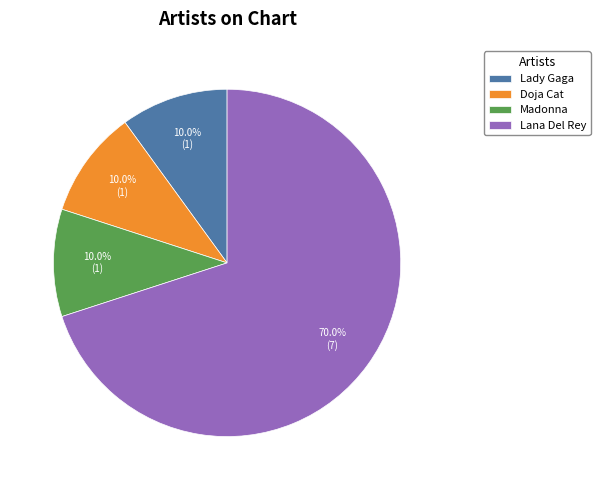

How many slices are in this pie chart?

4